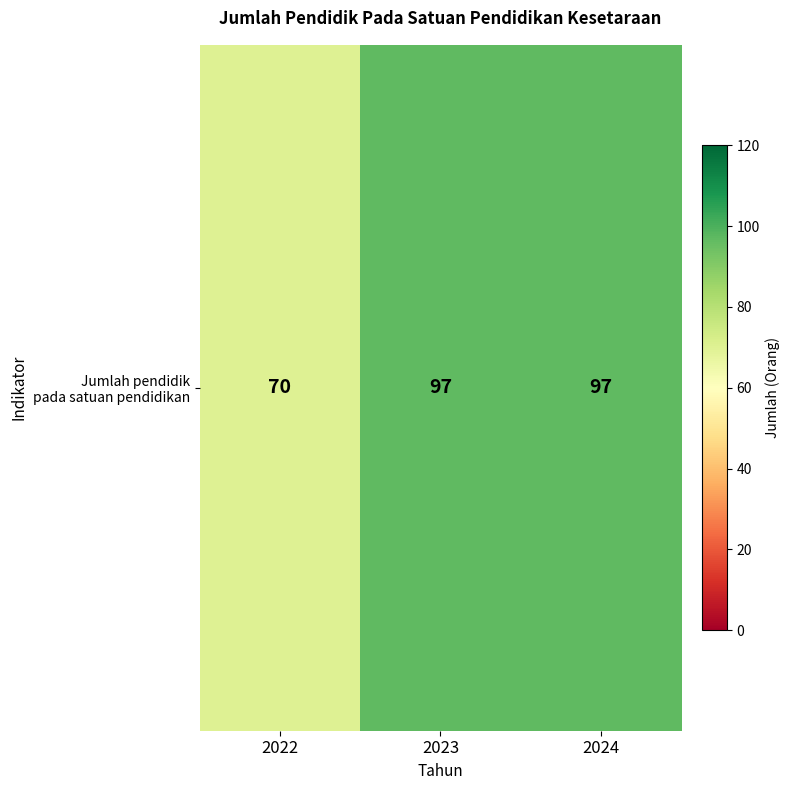

Which category has the lowest value across all series?

2022